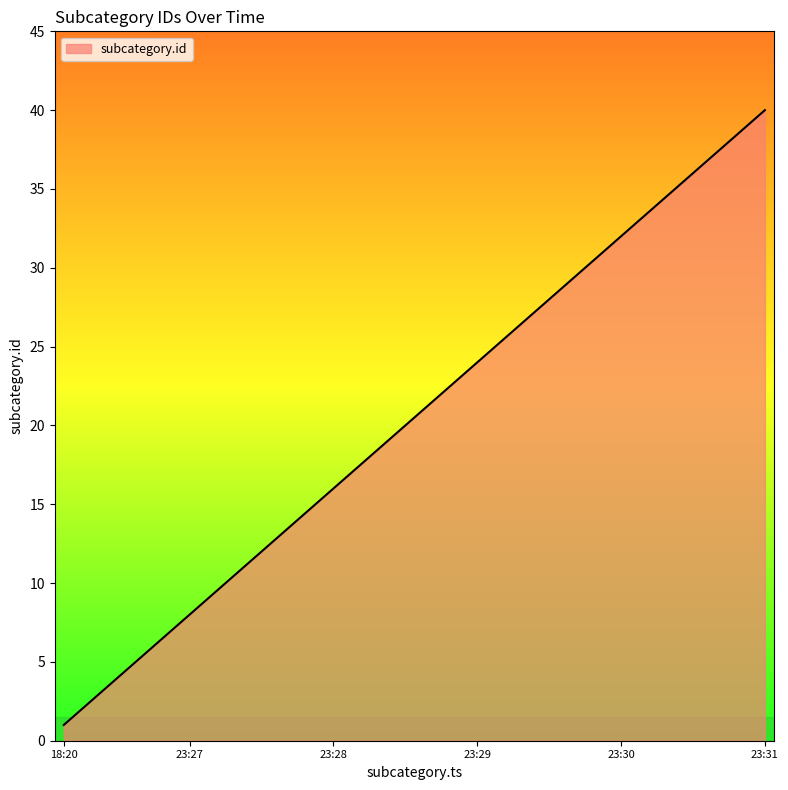

What is the greatest value displayed?

40